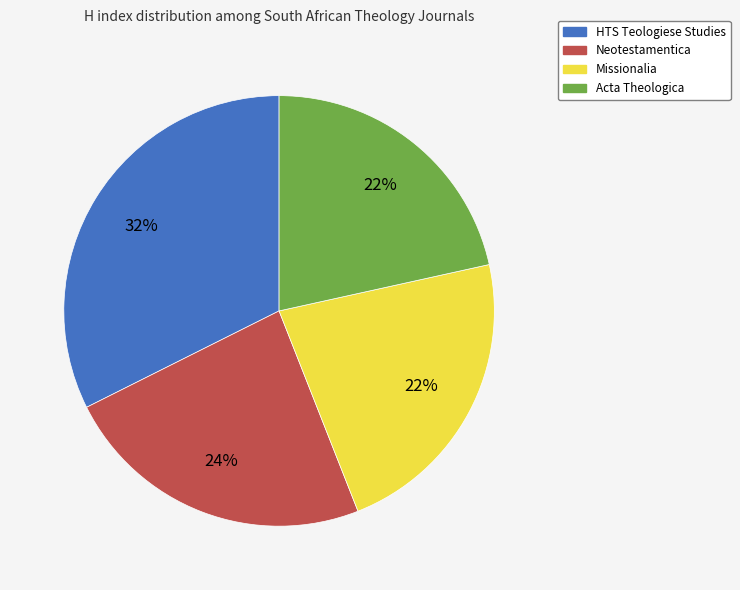

Do Neotestamentica and Acta Theologica together represent more than half of the pie?

No